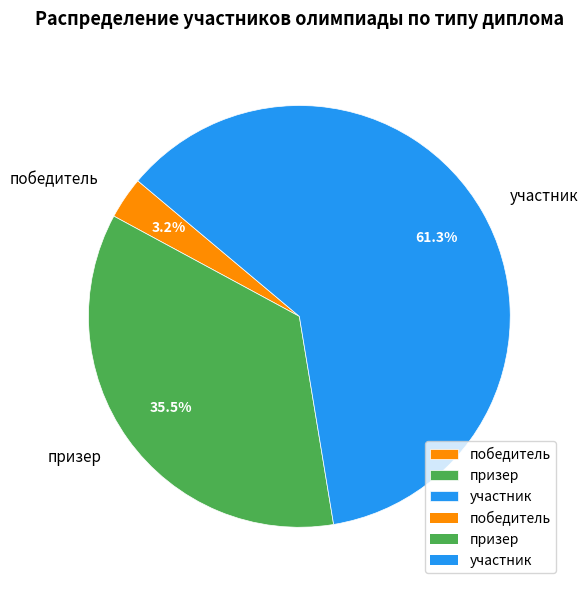

Do призер and победитель together represent more than half of the pie?

No